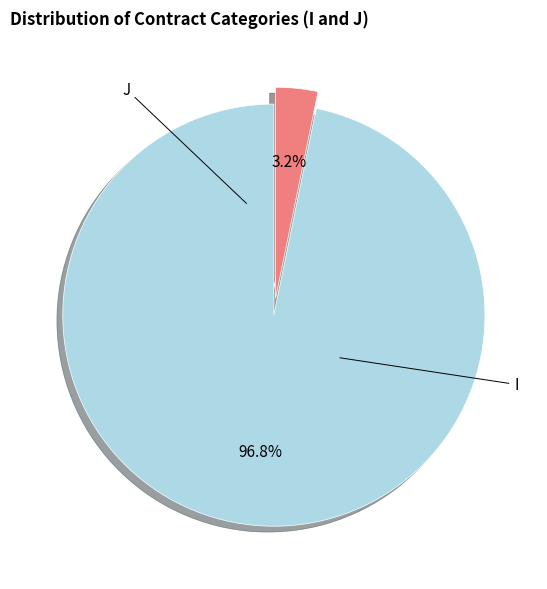

How many slices are in this pie chart?

2